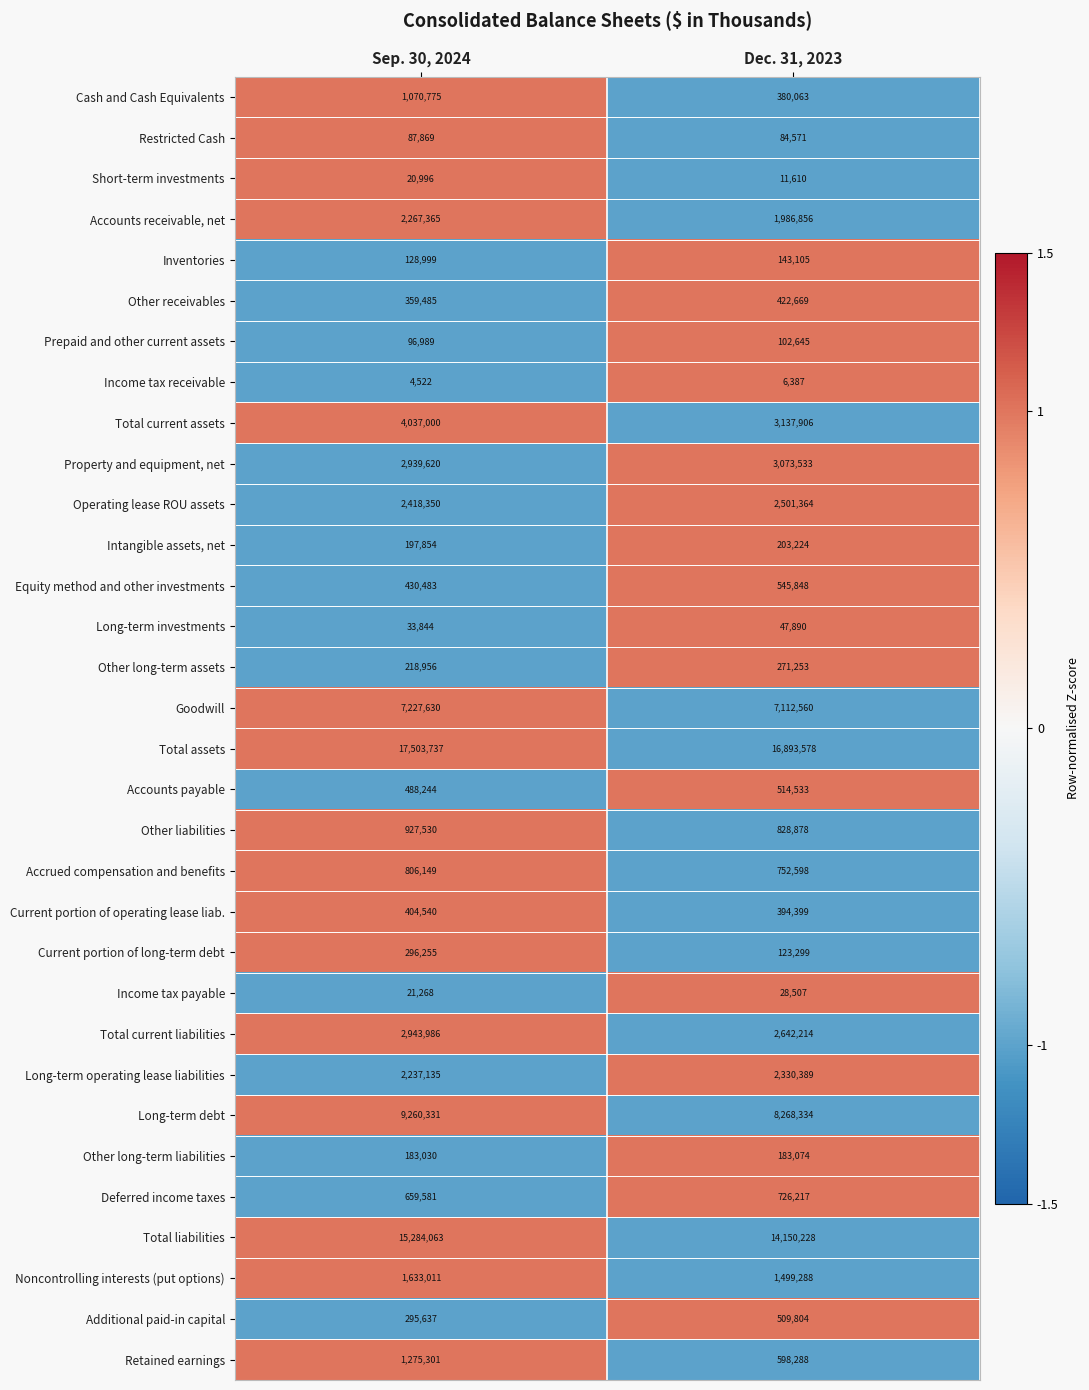

How many data points does each series have?

2